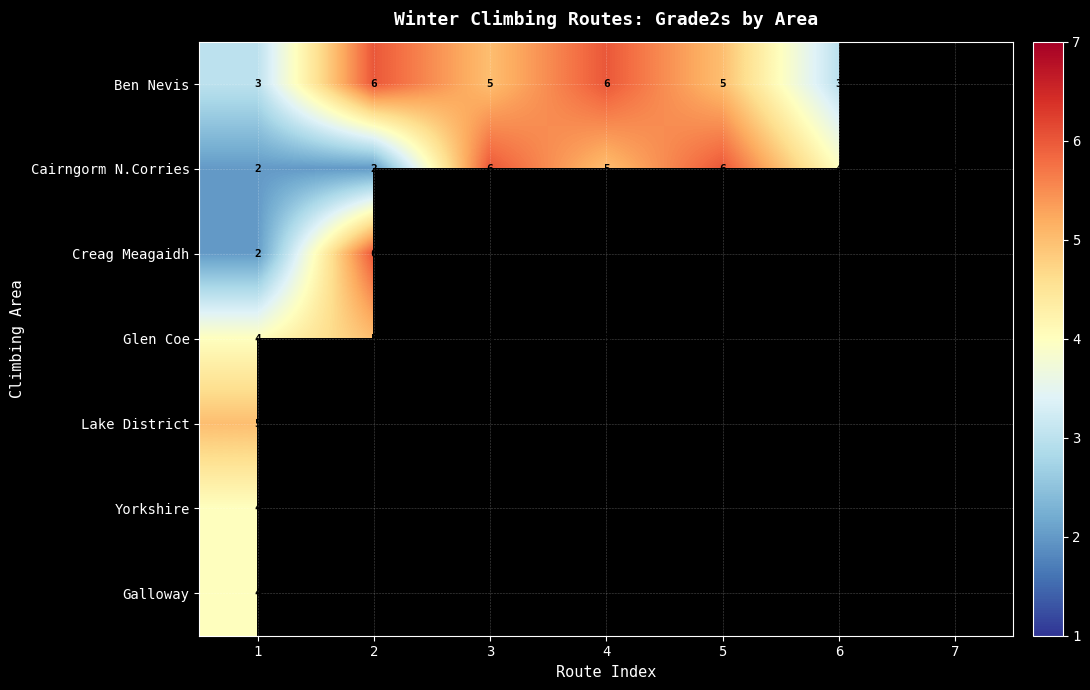

True or false: Cairngorm N.Corries has a value of 2 at 3.

False